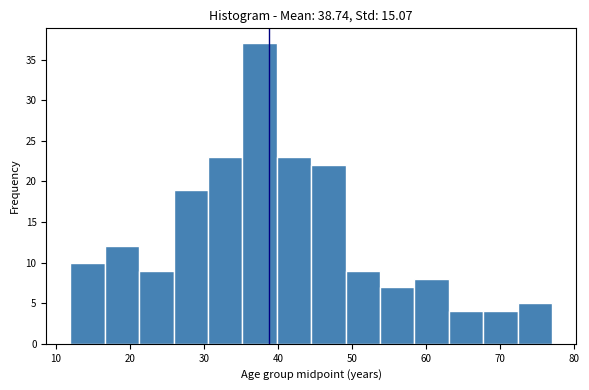

How tall is the bar that spans 35 to 40 on the x-axis? Neither the bar edges nor the heights are printed on the chart, so give them approximately, as read against the axes.

37